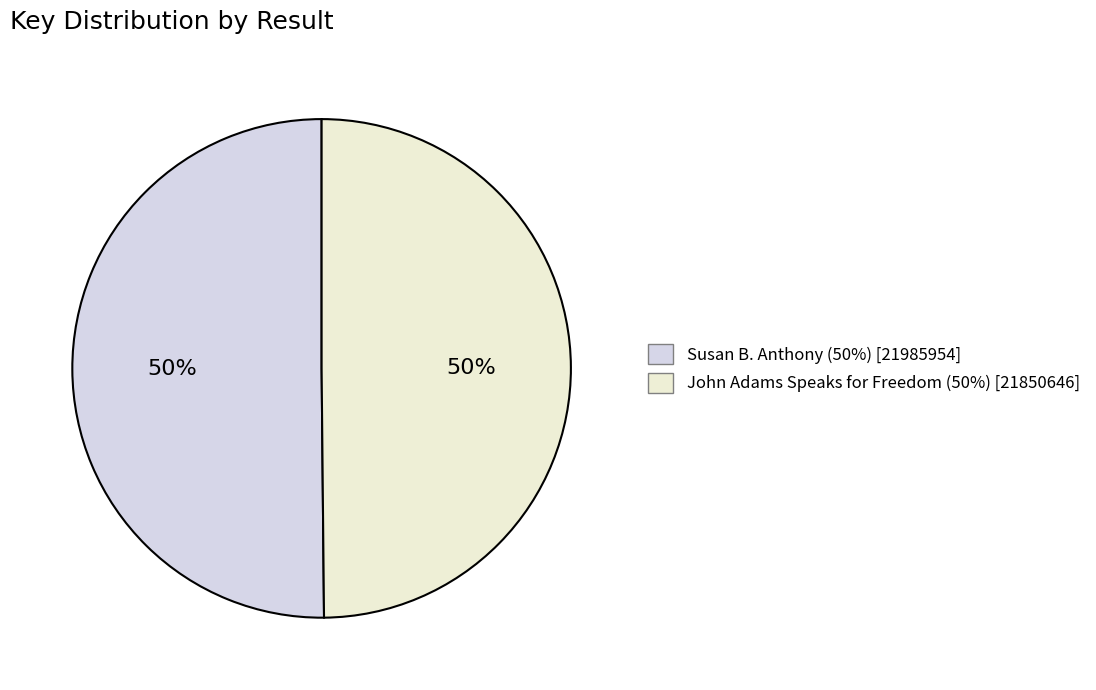

Which category has the smallest portion of the pie?

2